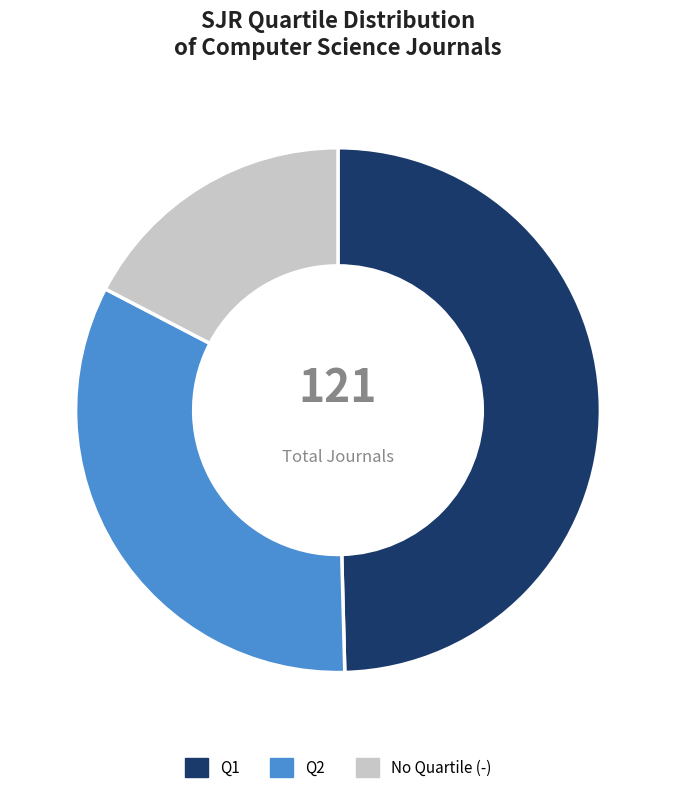

Is there any slice that represents more than half of the pie?

No